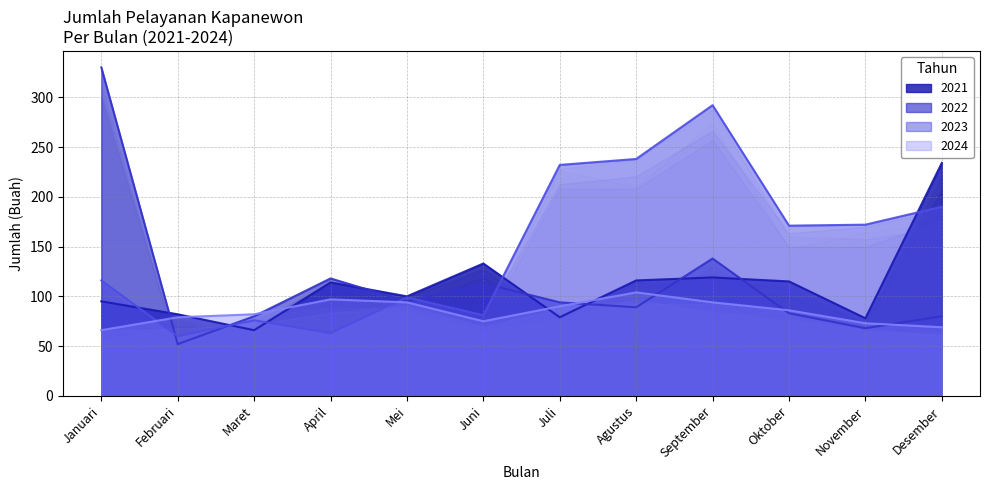

What is the label of the 4th point from the left?

April